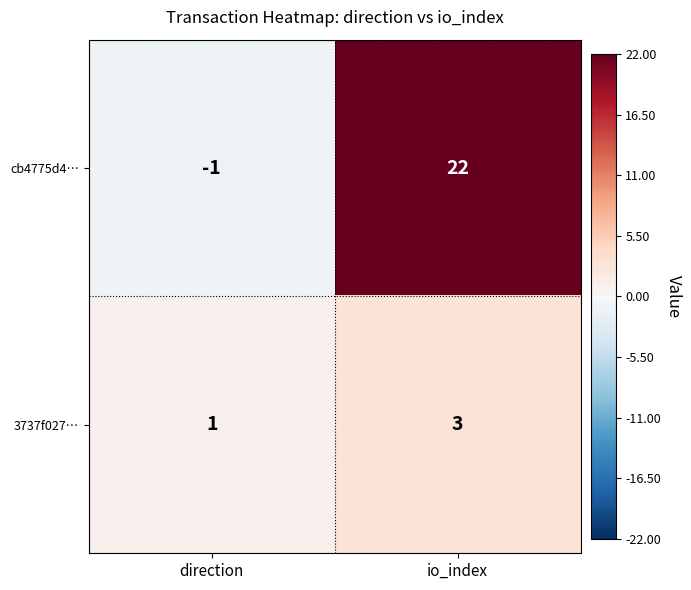

Rank the series by their average value, from highest to lowest.

cb4775d4…, 3737f027…